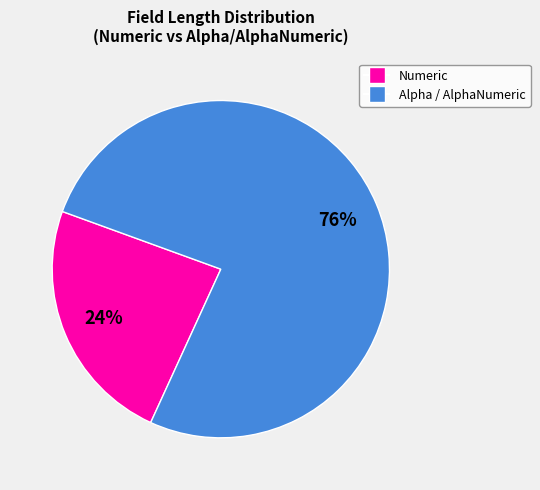

To the nearest percent, what is the average slice percentage?

50%